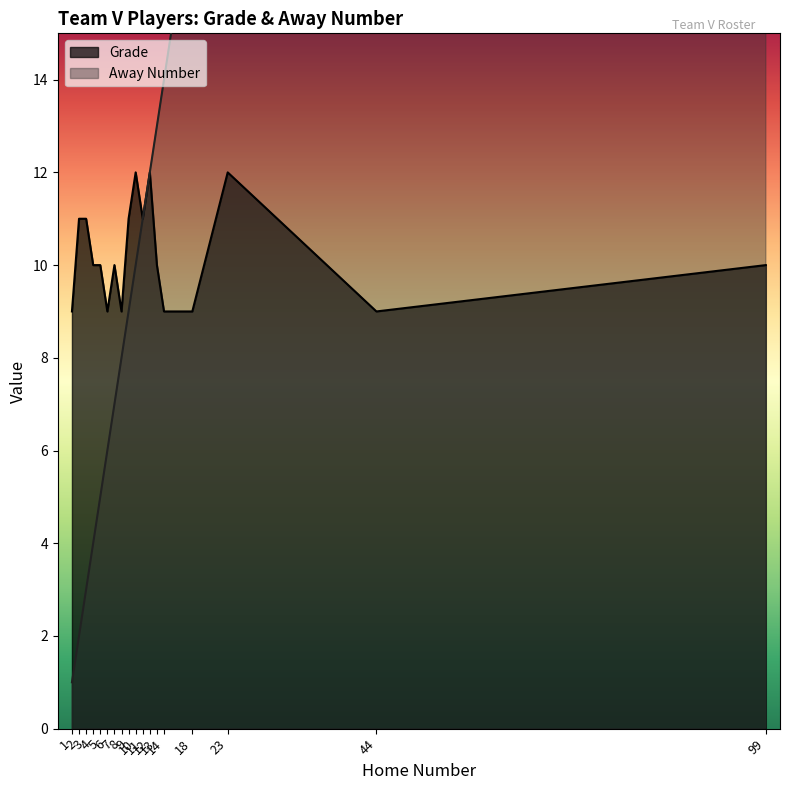

How many data points in Away Number are less than 10?

9